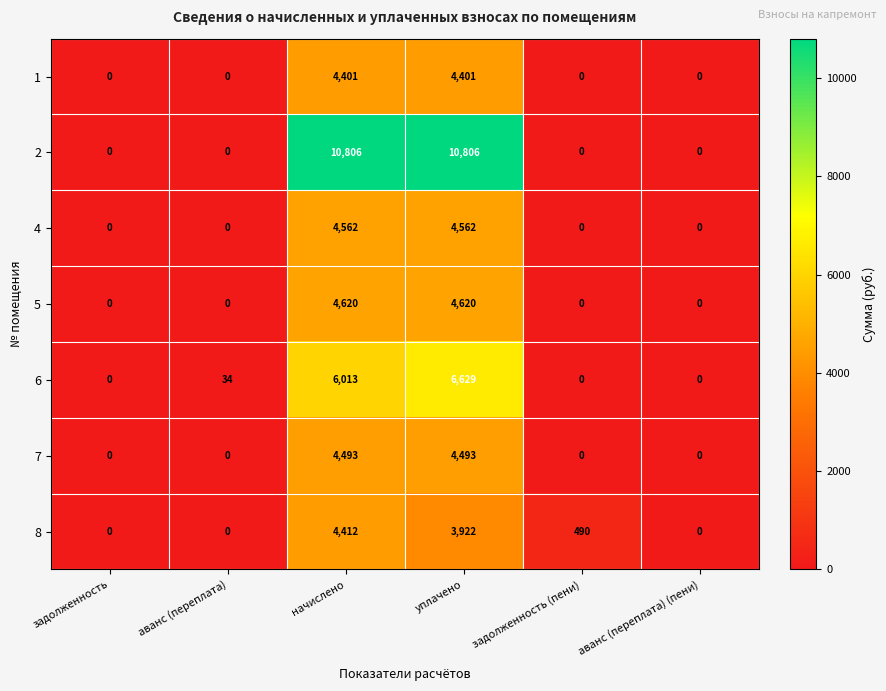

What is the spread (max minus min) of values at уплачено?

6884